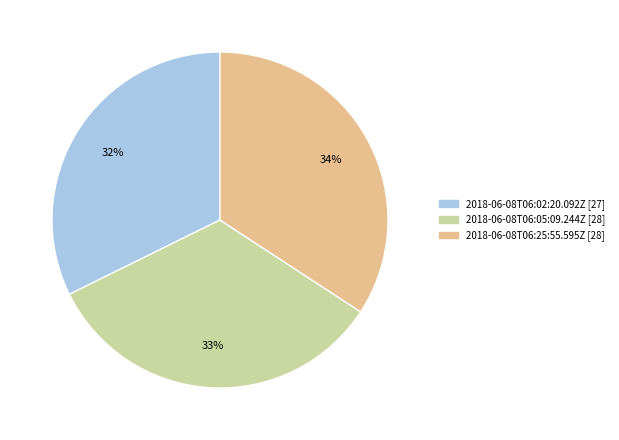

Count the number of slices in the pie.

3